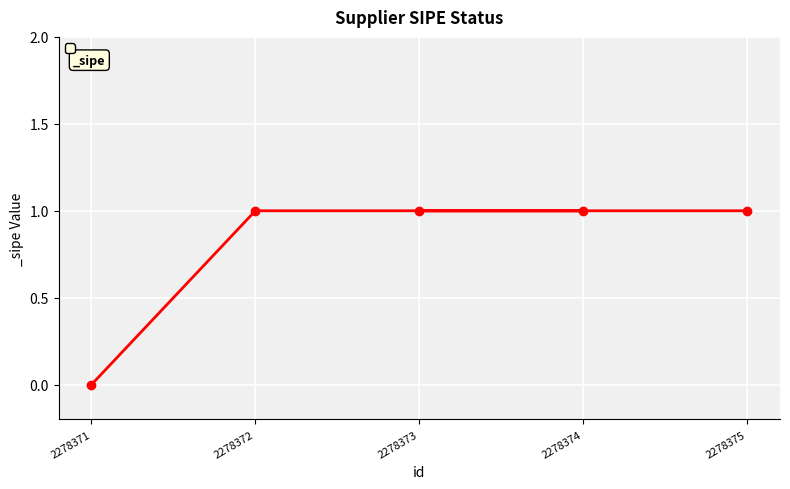

True or false: the data has more than 1 interior local peaks.

False